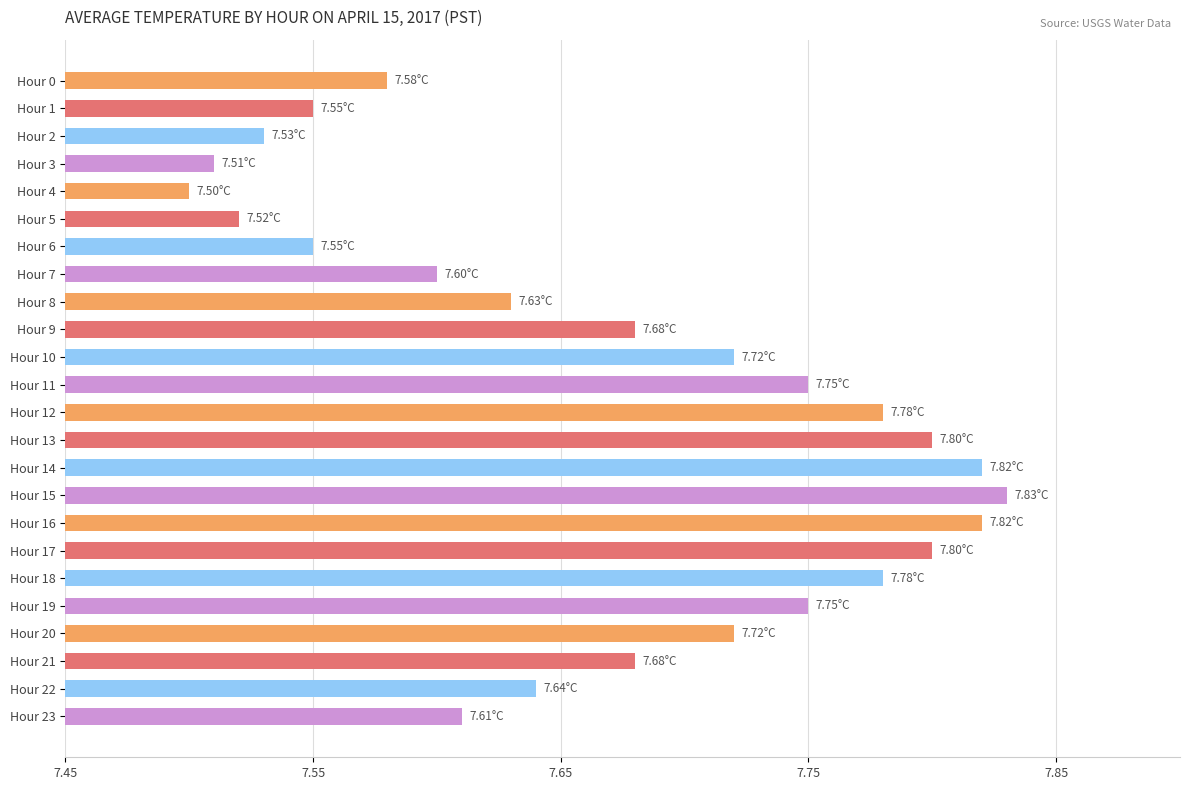

What is the change in value from Hour 4 to Hour 15?

+0.3